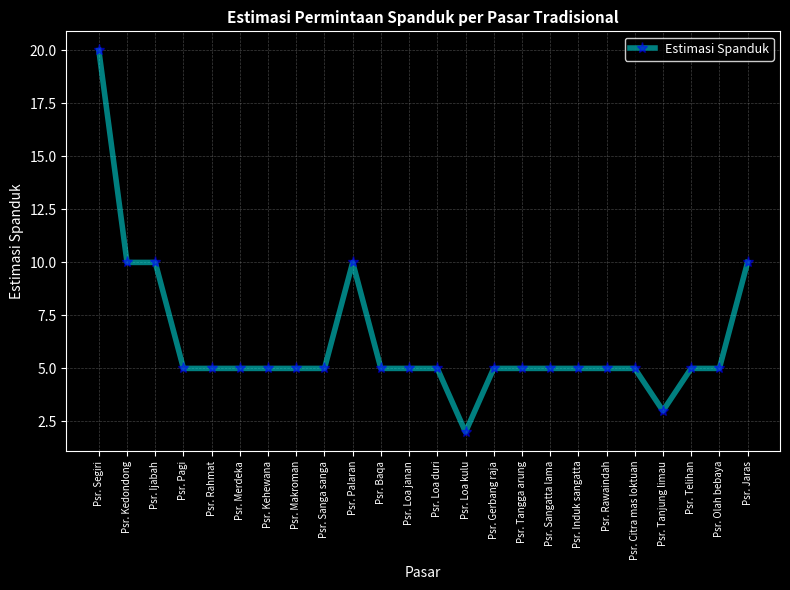

Reading right to left, transcribe all the data shown in this chart.

Psr. Jaras=10	Psr. Olah bebaya=5	Psr. Telihan=5	Psr. Tanjung limau=3	Psr. Citra mas loktuan=5	Psr. Rawaindah=5	Psr. Induk sangatta=5	Psr. Sangatta lama=5	Psr. Tangga arung=5	Psr. Gerbang raja=5	Psr. Loa kulu=2	Psr. Loa duri=5	Psr. Loa janan=5	Psr. Baqa=5	Psr. Palaran=10	Psr. Sanga sanga=5	Psr. Makroman=5	Psr. Kehewana=5	Psr. Merdeka=5	Psr. Rahmat=5	Psr. Pagi=5	Psr. Ijabah=10	Psr. Kedondong=10	Psr. Segiri=20